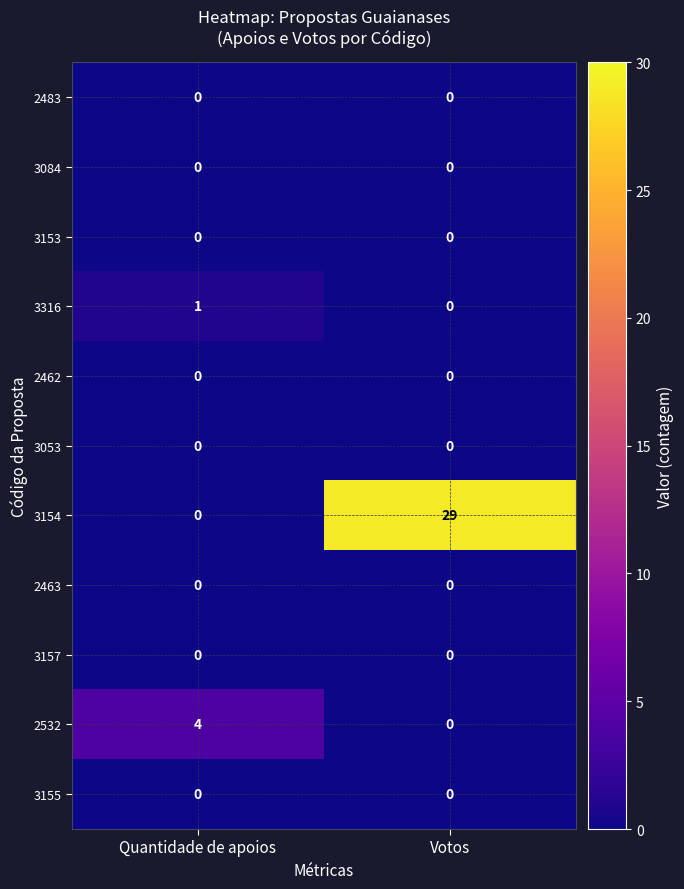

Reading right to left, transcribe all the data shown in this chart.

2483: 0	0
3084: 0	0
3153: 0	0
3316: 0	1
2462: 0	0
3053: 0	0
3154: 29	0
2463: 0	0
3157: 0	0
2532: 0	4
3155: 0	0